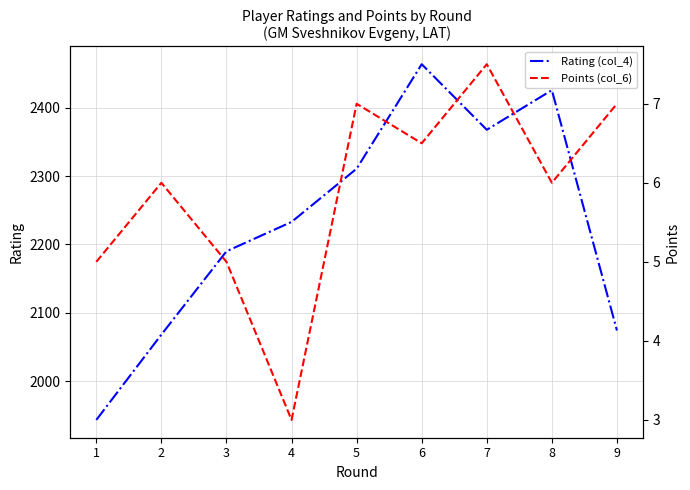

Where is the first local maximum for Points (col_6)?

2